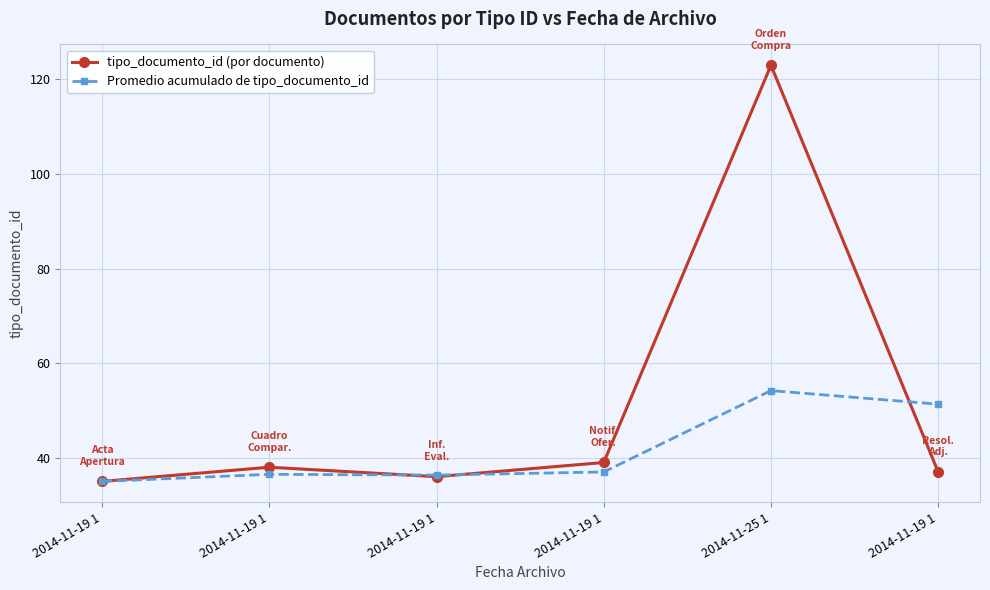

What is the average value of the tipo_documento_id (por documento) series?

51.3